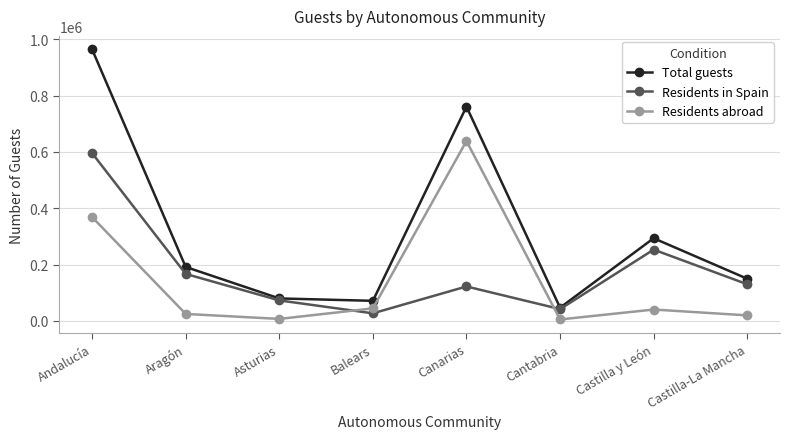

What are all the series names shown in the legend?

Total guests, Residents in Spain, Residents abroad